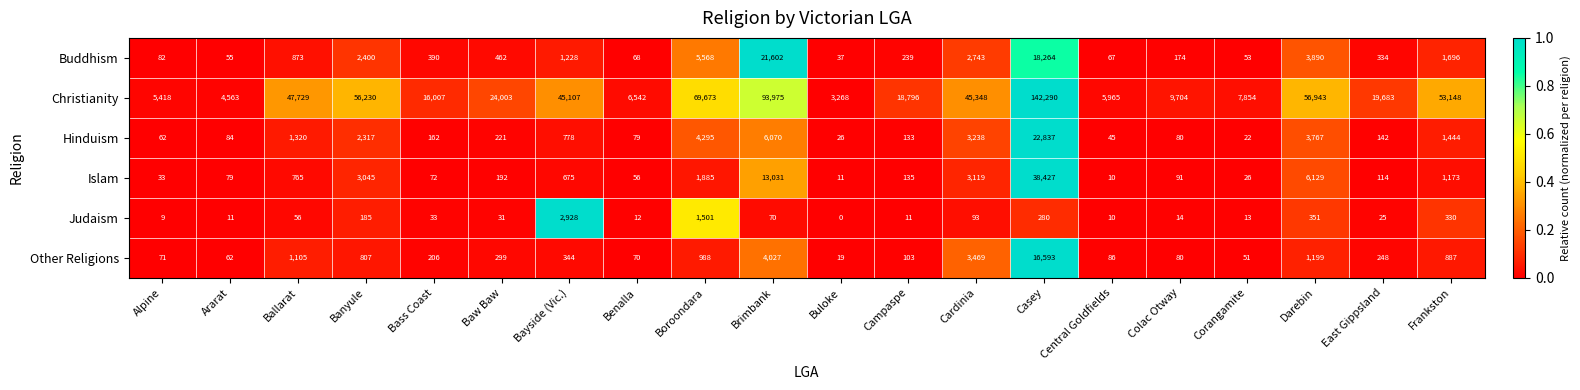

At how many categories does at least one series exceed 0?

20